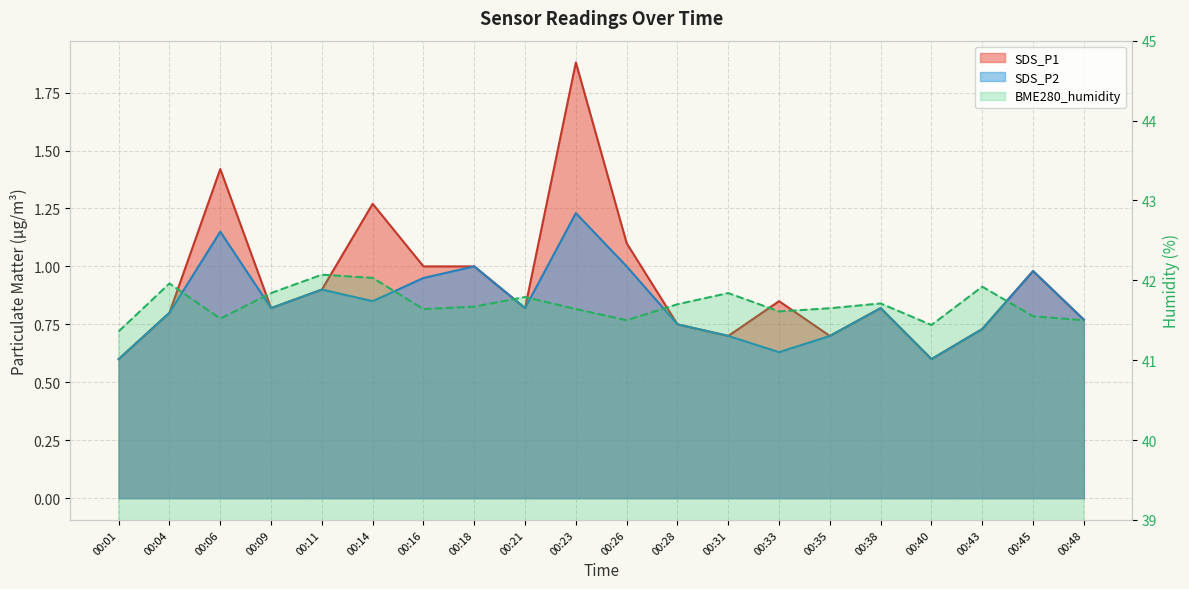

Rank the categories by BME280_humidity value from lowest to highest.

00:01, 00:40, 00:26, 00:48, 00:06, 00:45, 00:33, 00:16, 00:23, 00:35, 00:18, 00:28, 00:38, 00:21, 00:09, 00:31, 00:43, 00:04, 00:14, 00:11